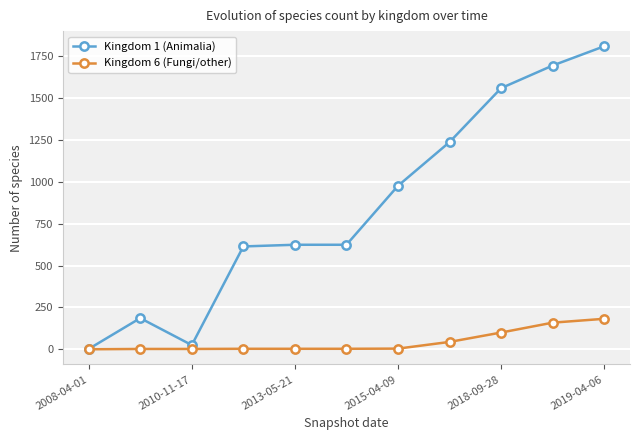

Which series has the widest spread of values?

Kingdom 1 (Animalia)